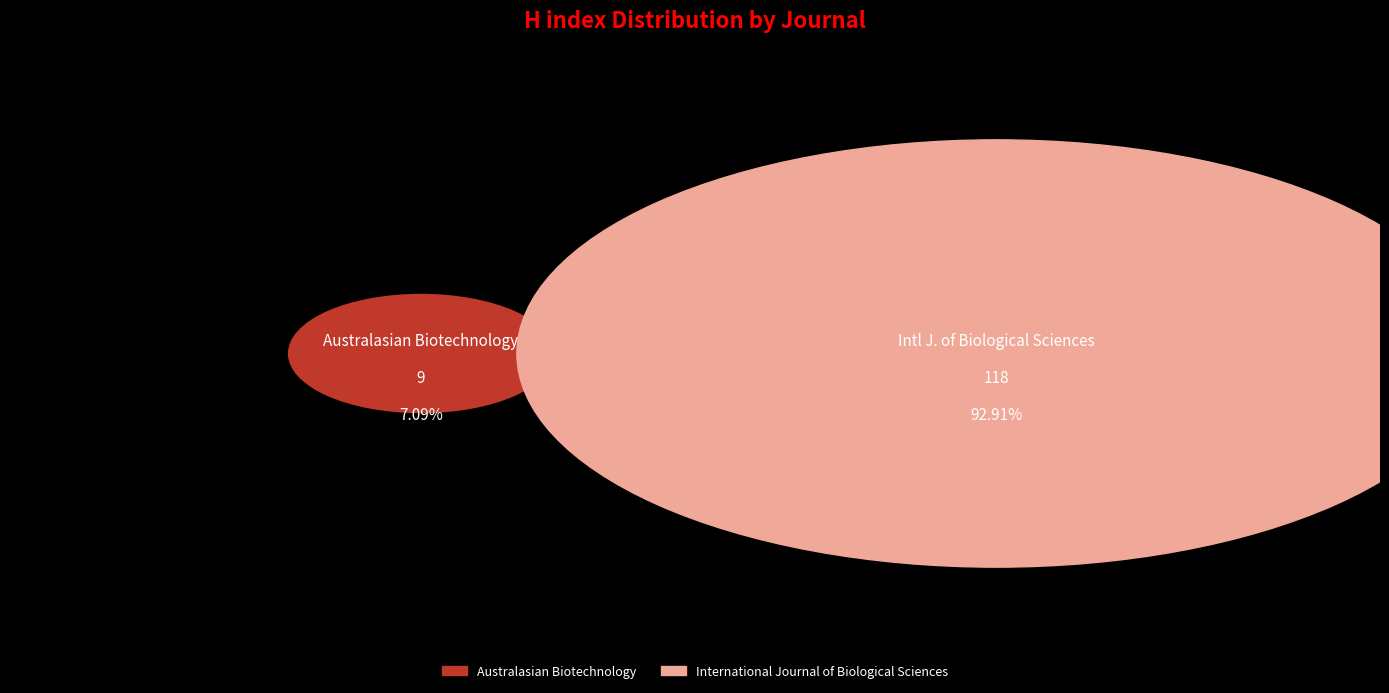

To the nearest percent, what is the average slice percentage?

50%